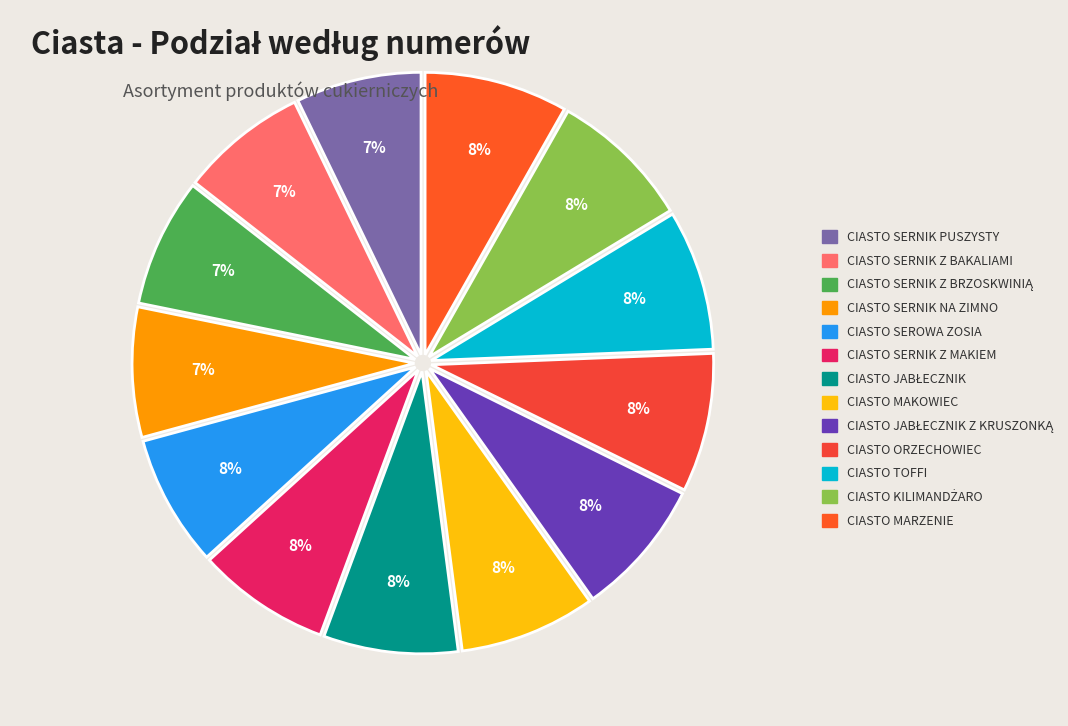

Is CIASTO SERNIK NA ZIMNO the majority of the pie?

No